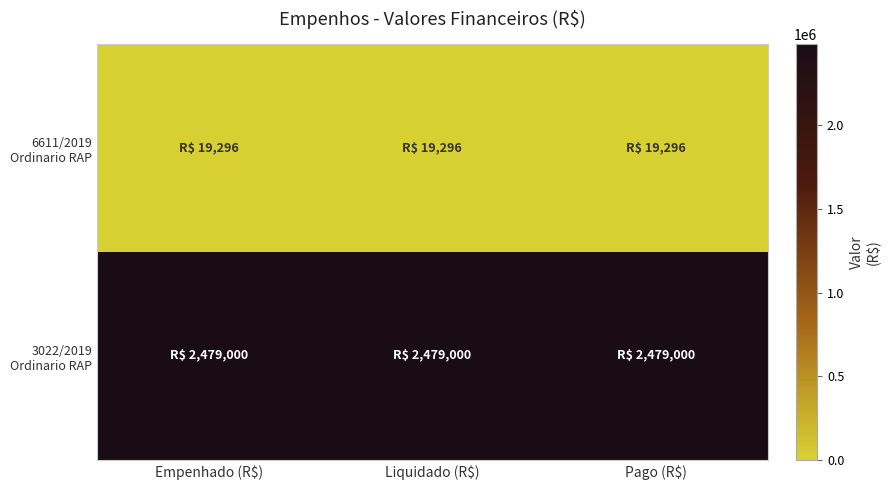

How many distinct data groups are displayed?

2